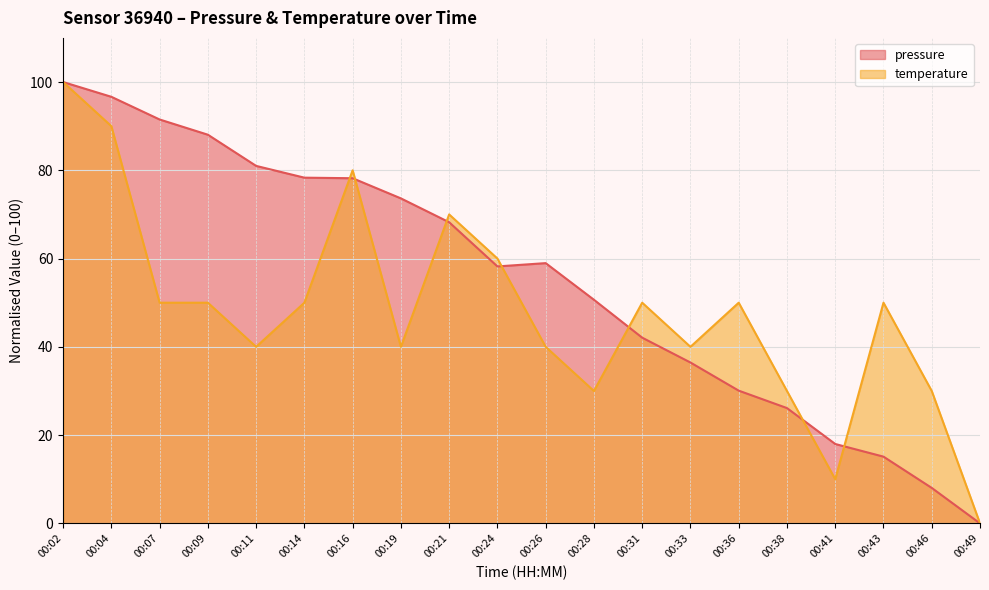

How many data points in temperature are less than 50?

9